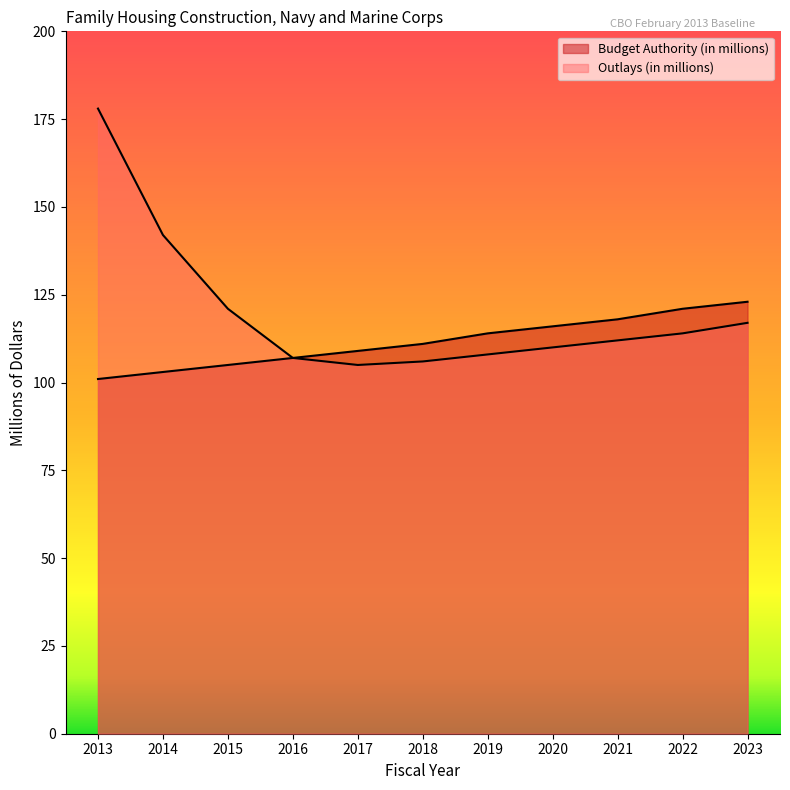

At how many categories does at least one series exceed 103?

11